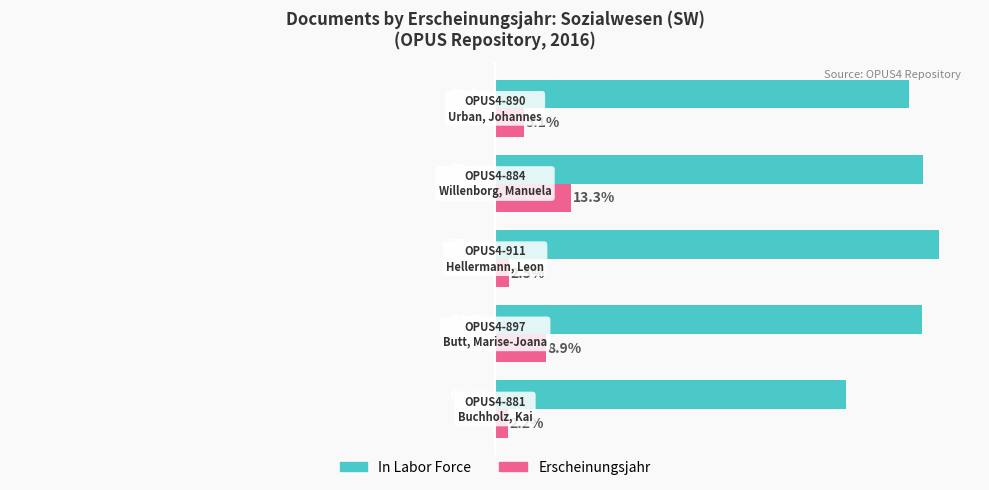

Rank the series by their maximum value, from lowest to highest.

Erscheinungsjahr, In Labor Force